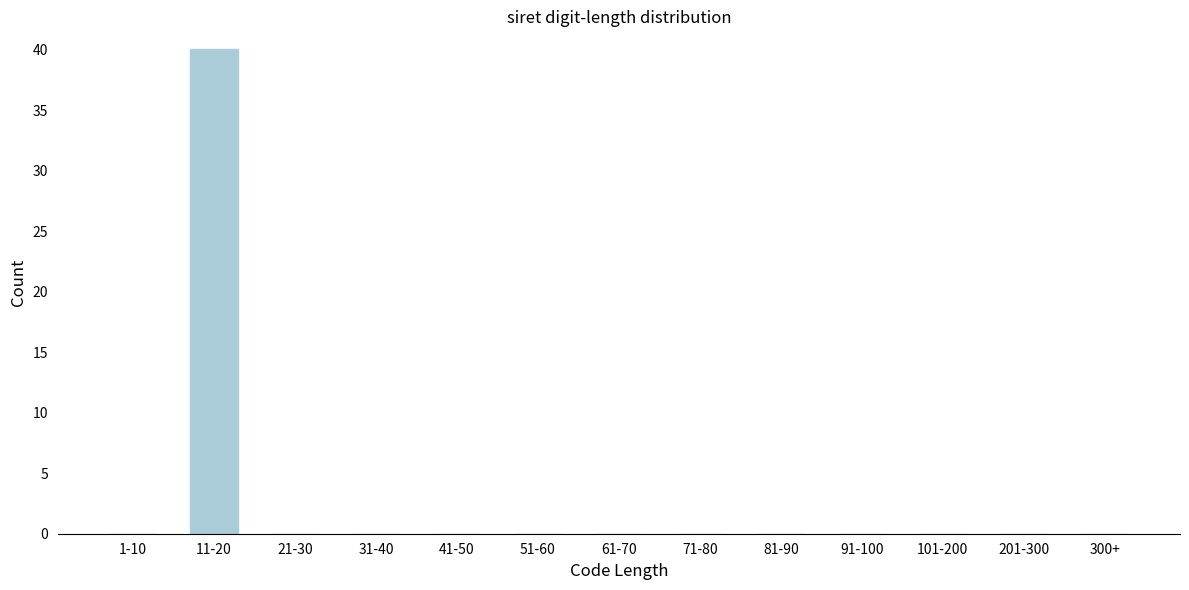

Reading right to left, what are all the values shown in this chart?

300+=0	201-300=0	101-200=0	91-100=0	81-90=0	71-80=0	61-70=0	51-60=0	41-50=0	31-40=0	21-30=0	11-20=40	1-10=0